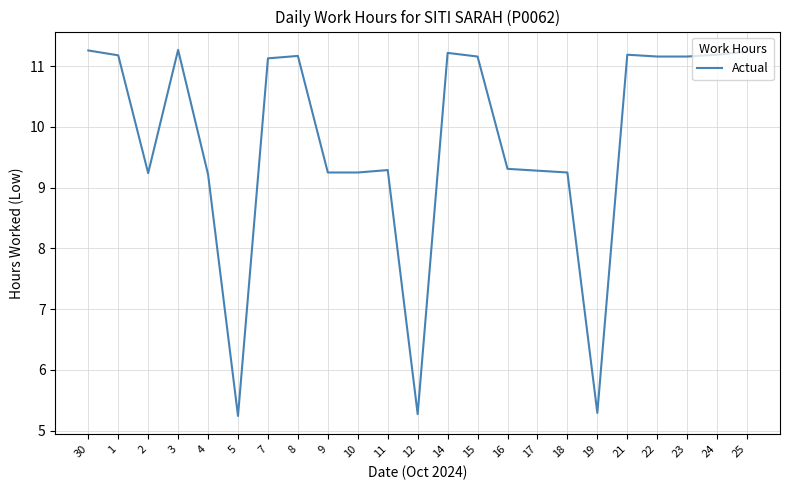

What is the smallest value displayed?

5.2